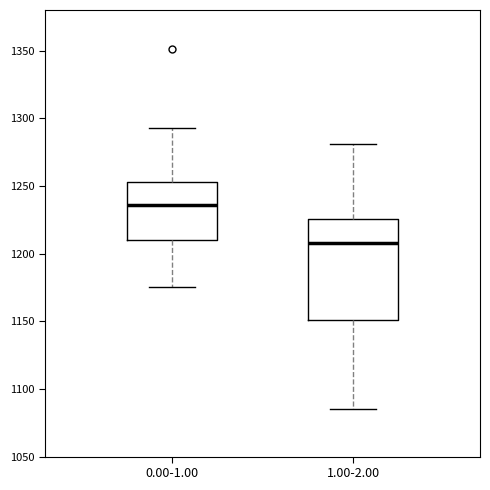

Where does the lower whisker of the box for 1.00-2.00 end on the y-axis? The values are not printed on the chart, so give them approximately, as read against the axis.

1085